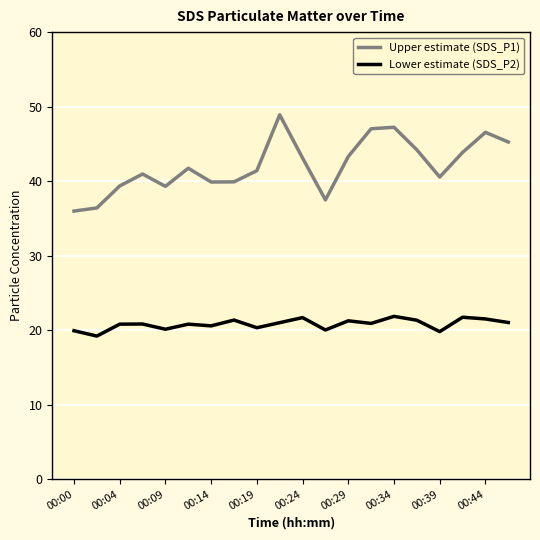

Which series has the largest total across all categories?

Upper estimate (SDS_P1)